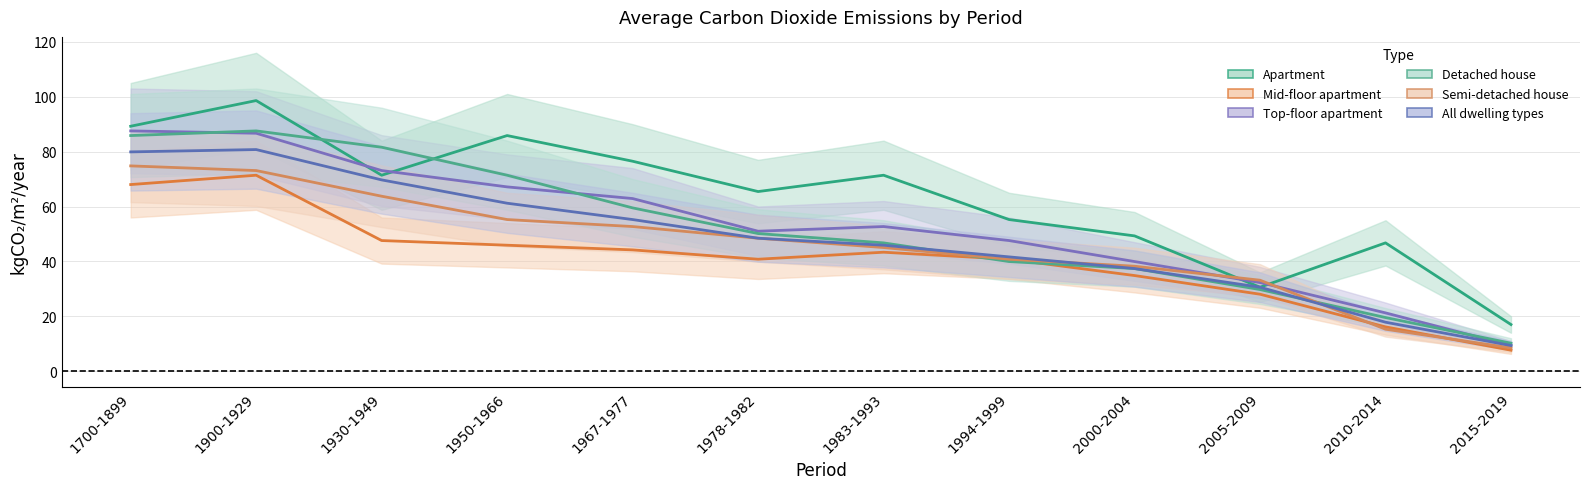

Is it true that Detached house equals 75.3 at 1983-1993?

False